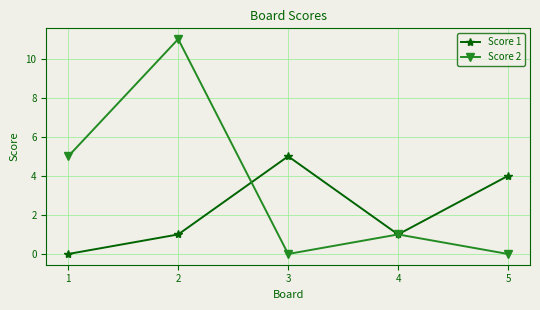

List the series in order of their peak value, lowest first.

Score 1, Score 2